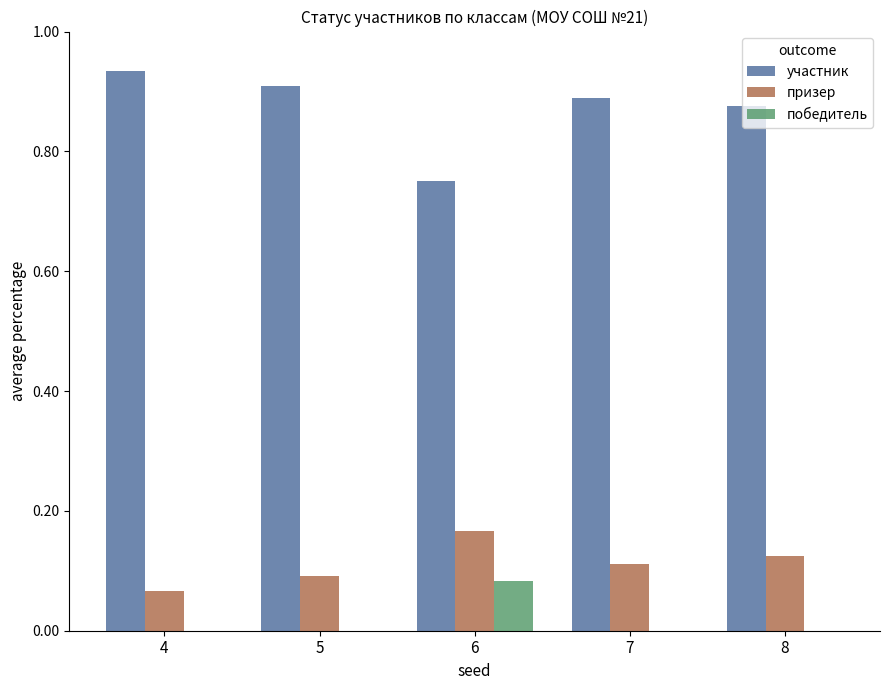

Which category has the highest value across all series?

4